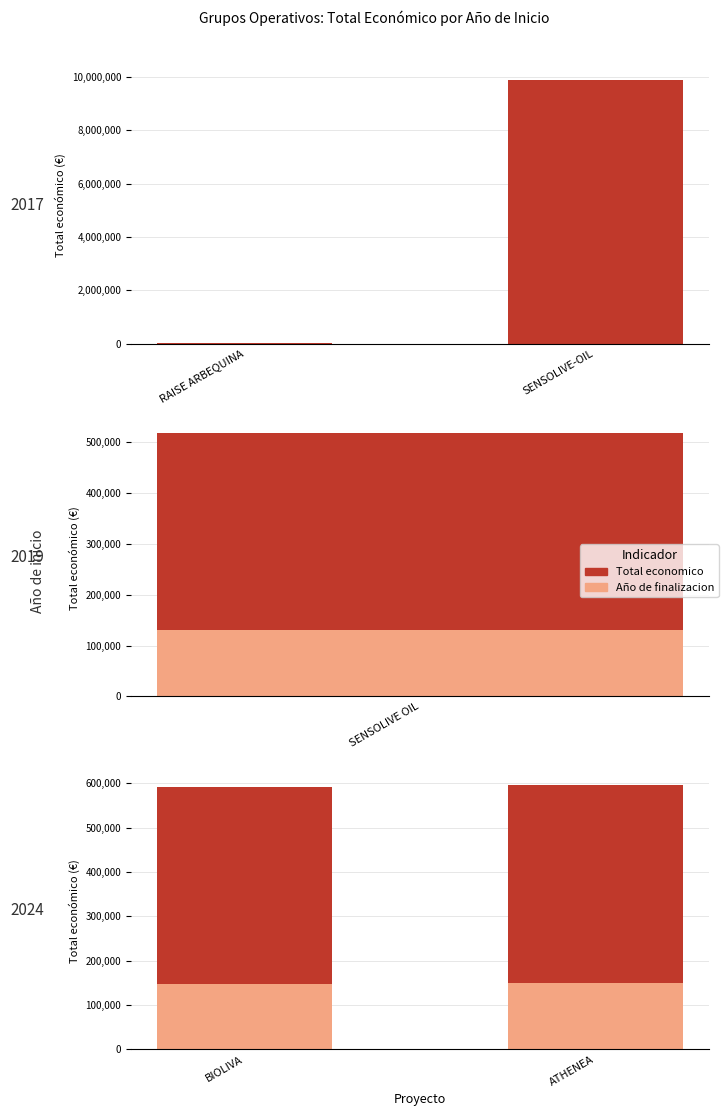

True or false: Total economico has a value of 610908.8 at ATHENEA.

False